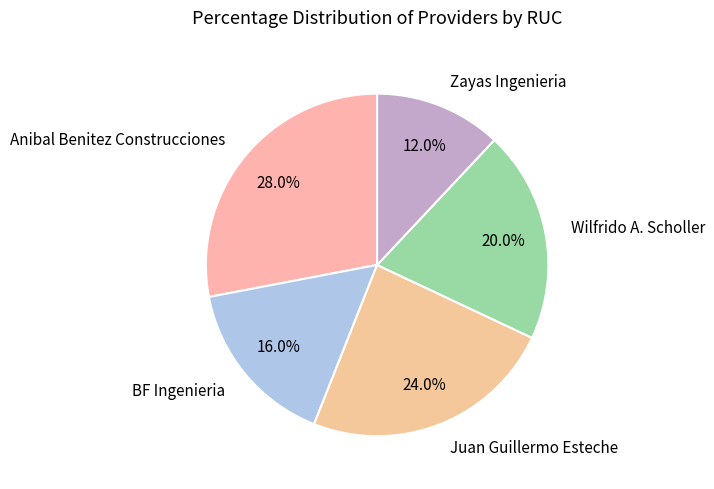

Combined, what portion of the pie is Wilfrido A. Scholler and Anibal Benitez Construcciones?

48.0%